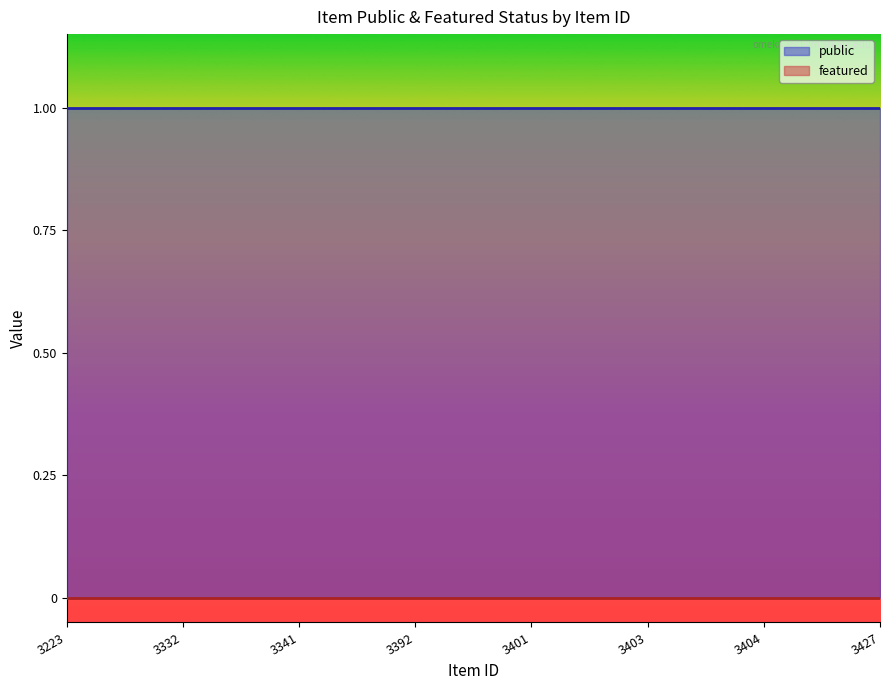

How many distinct data groups are displayed?

2